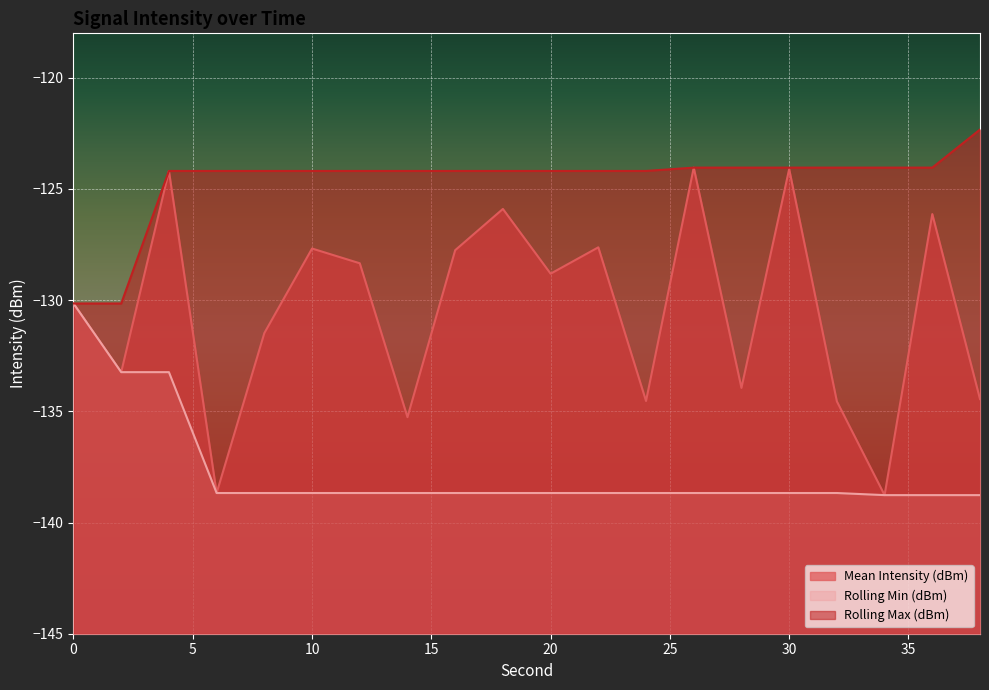

What value does the Mean Intensity (dBm) series have at 2?

-133.2